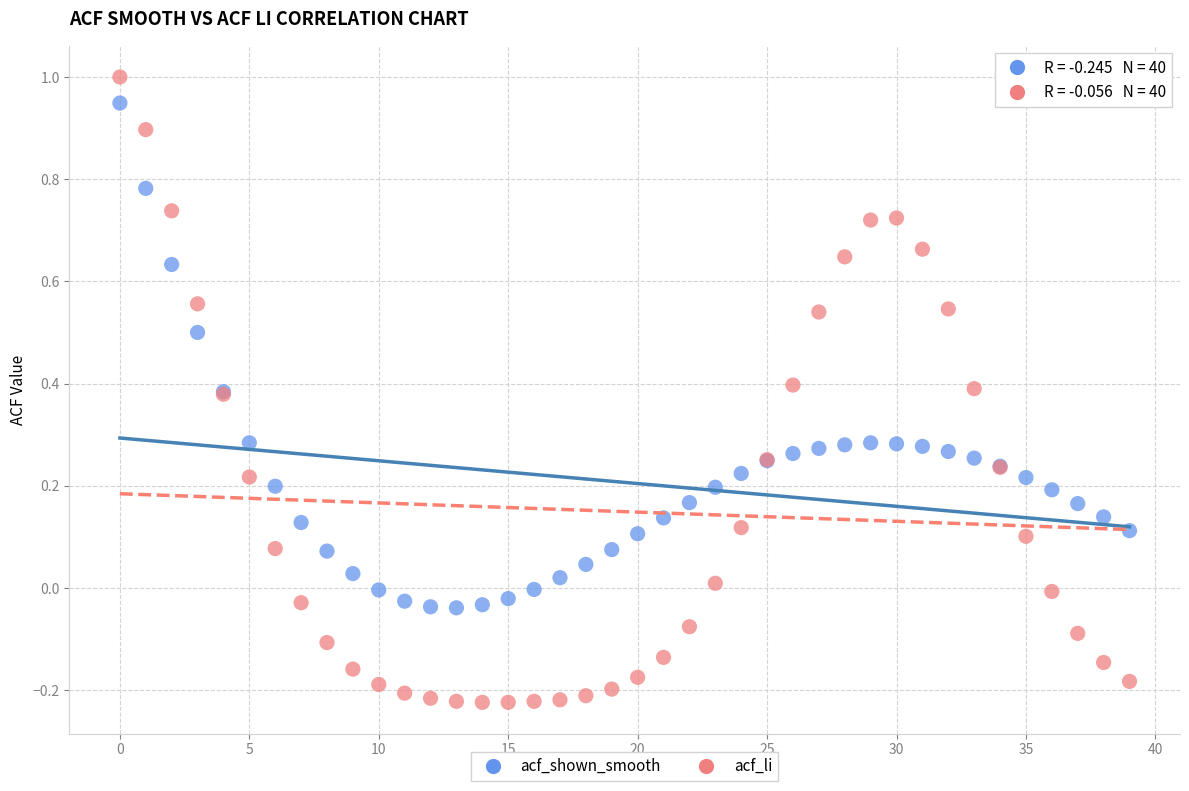

Which series contains the lowest Y value?

acf_li